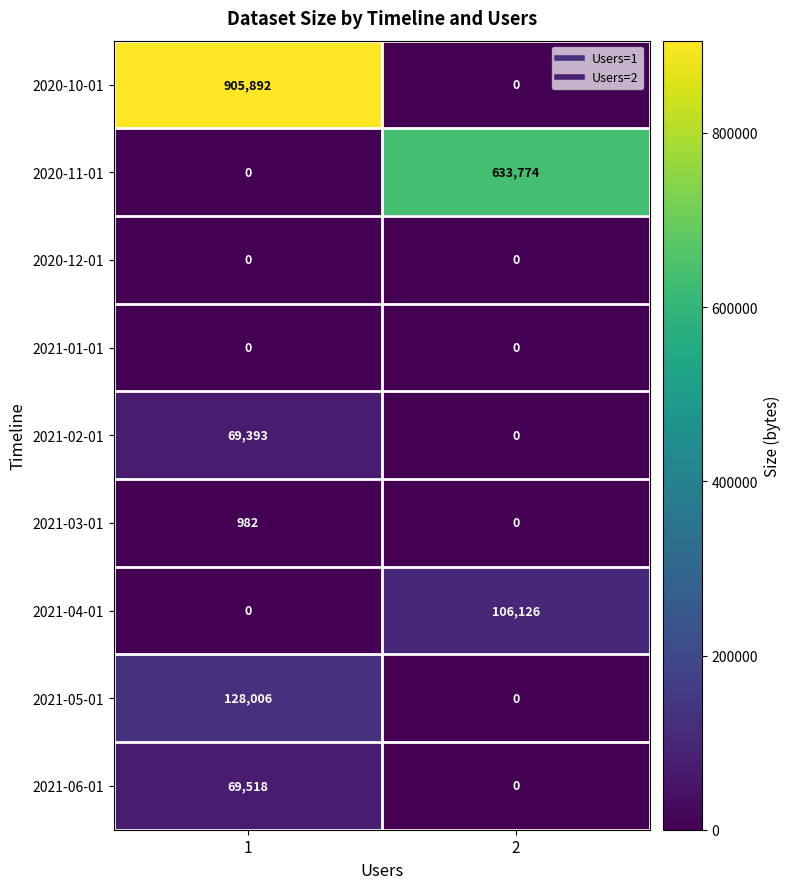

Between 1 and 2, which series saw the biggest shift?

2020-10-01